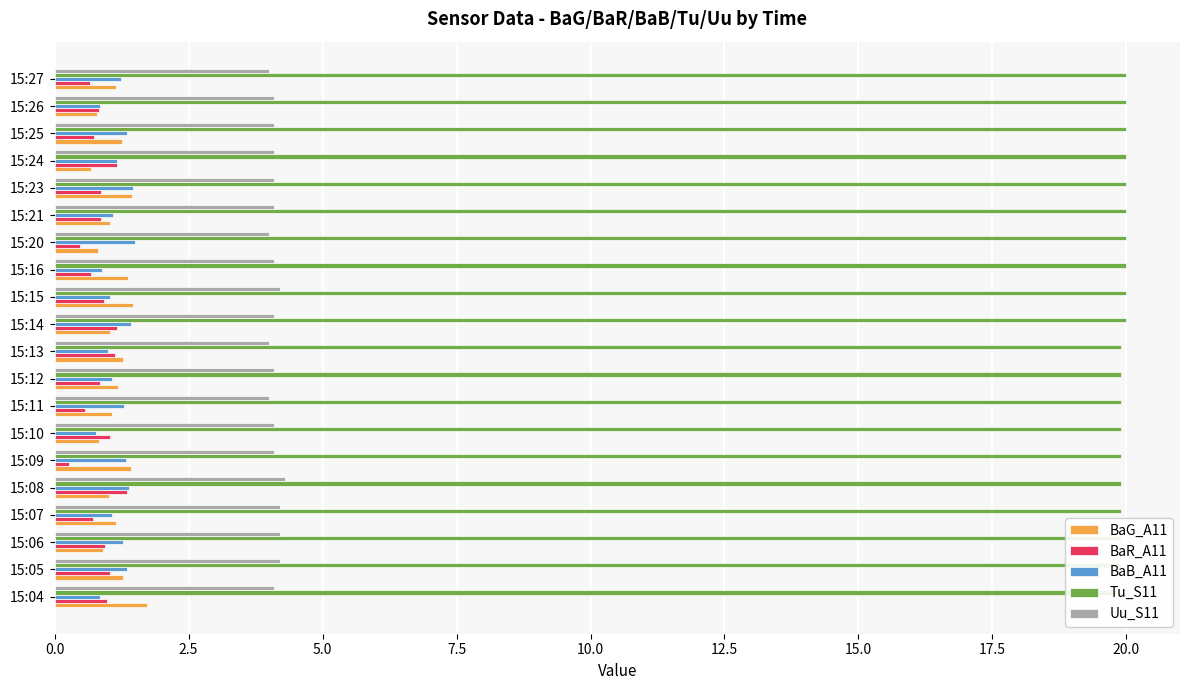

What is the sum of all BaB_A11 values?

23.4